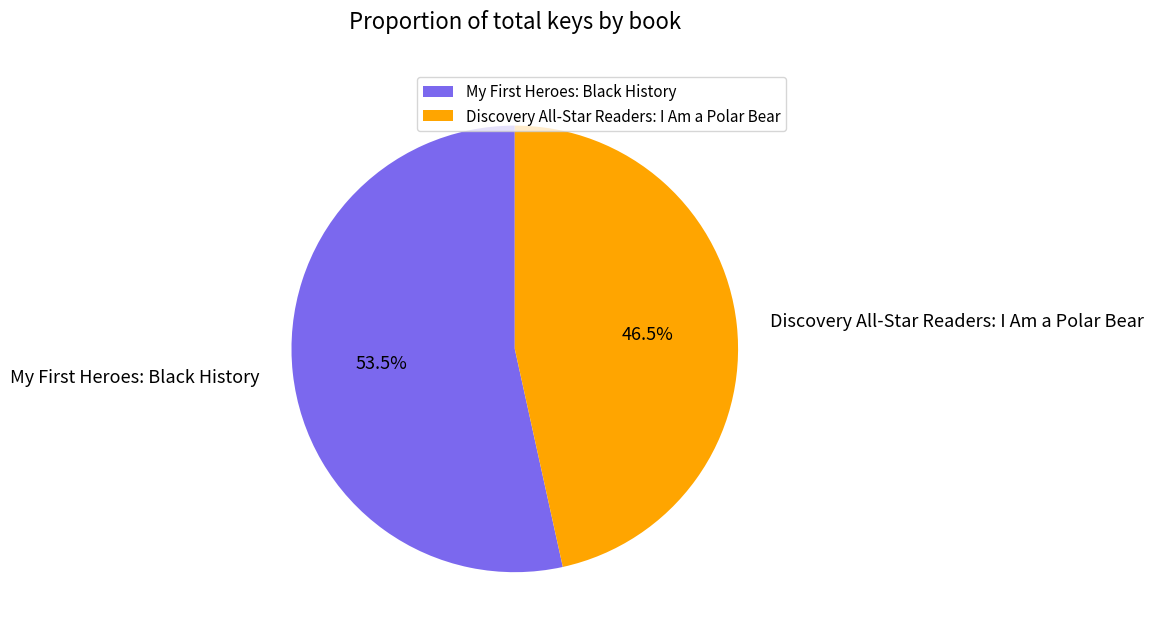

Rank the categories by value from lowest to highest.

Discovery All-Star Readers: I Am a Polar Bear, My First Heroes: Black History